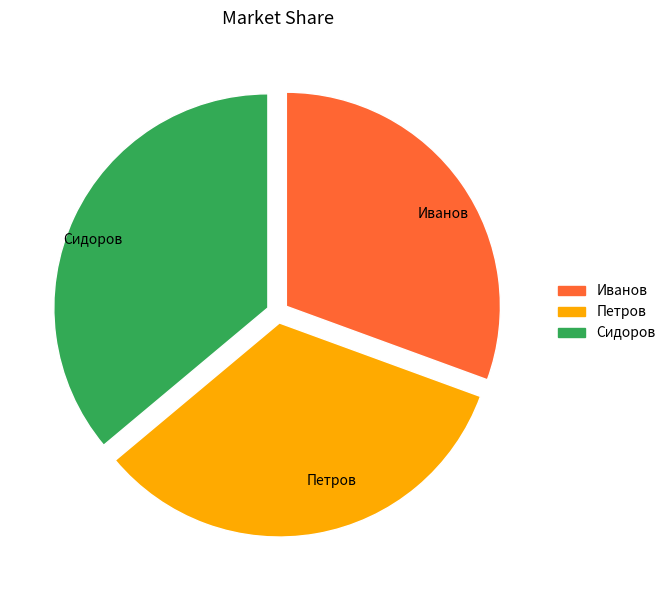

Combined, do Петров and Иванов account for over 50%?

Yes